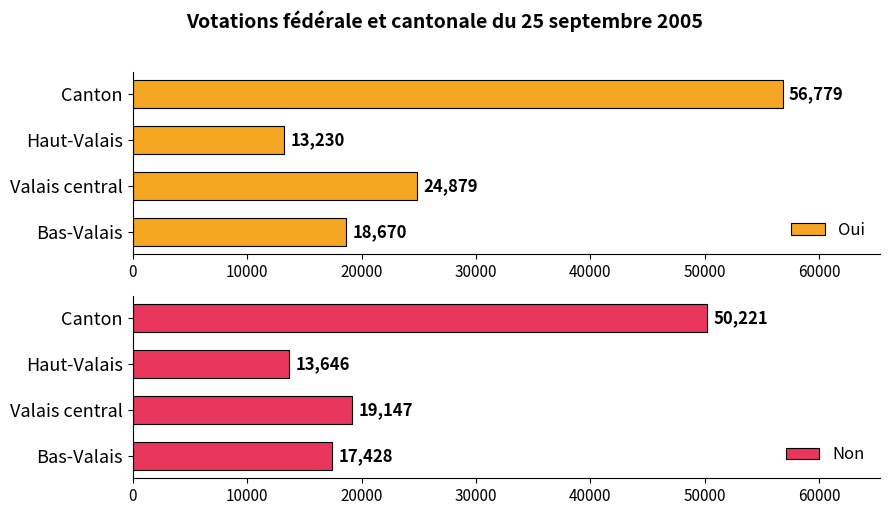

At which label is Oui closest to 35004?

Valais central